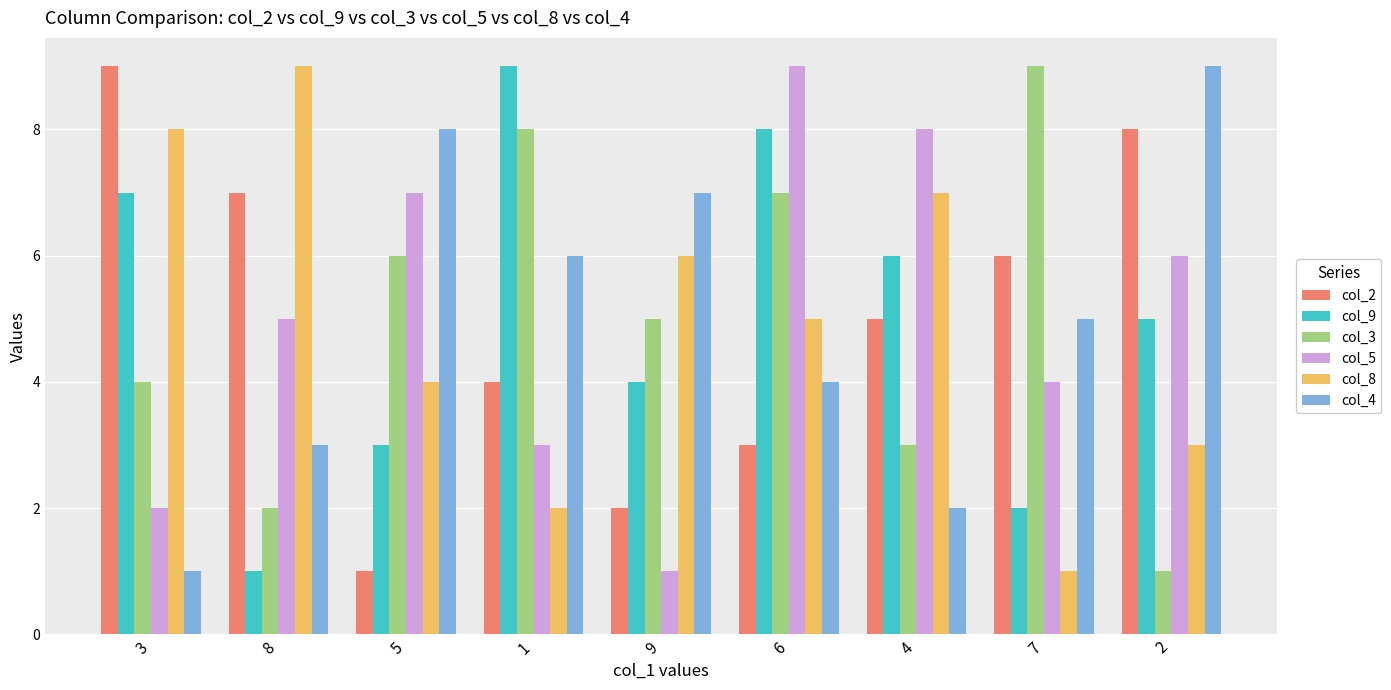

What is the value of the col_4 bar at the 9th from the left?

9